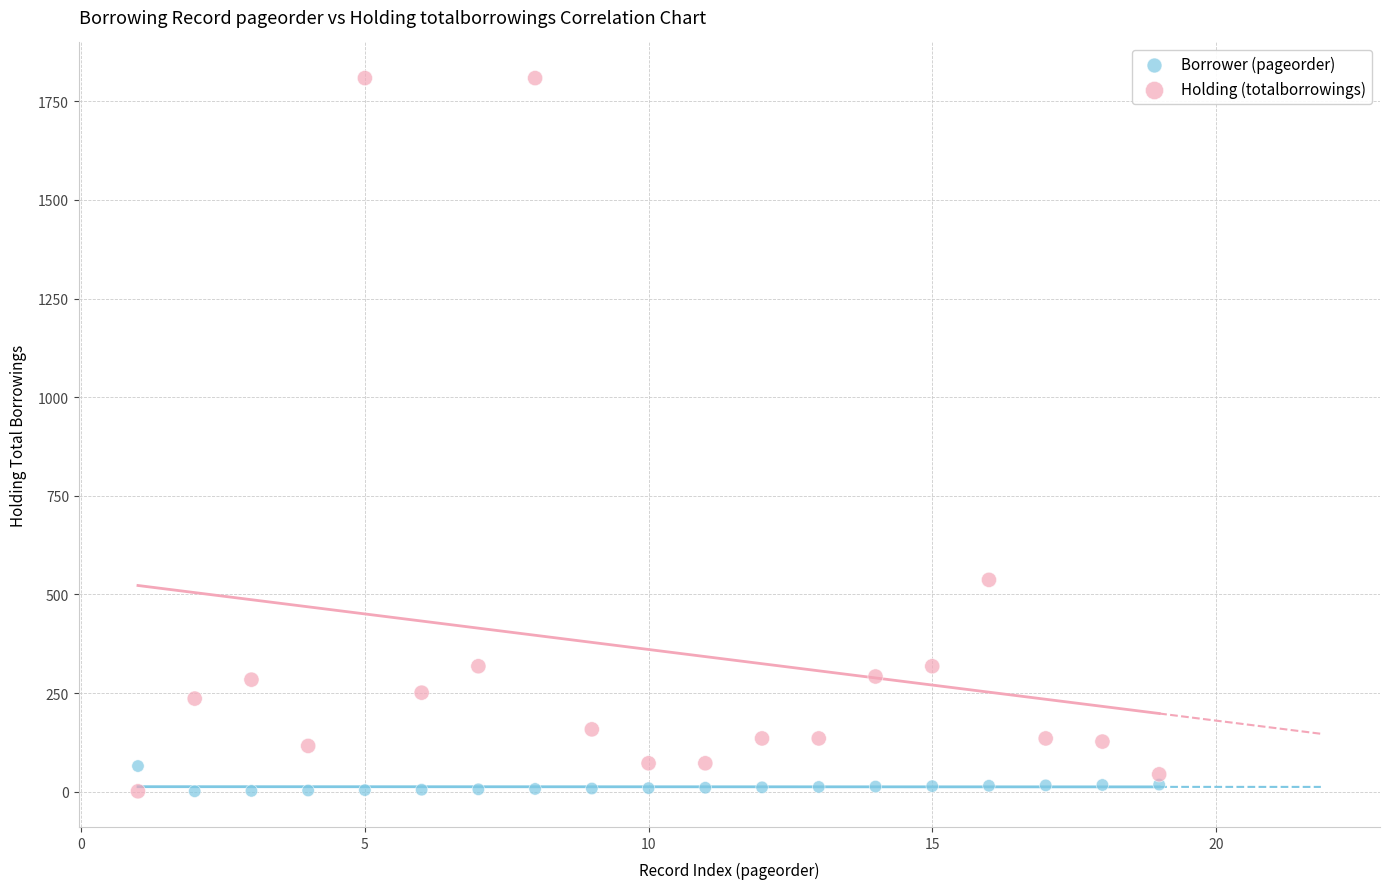

In the Holding (totalborrowings) series, what Y value is closest to 905?

537